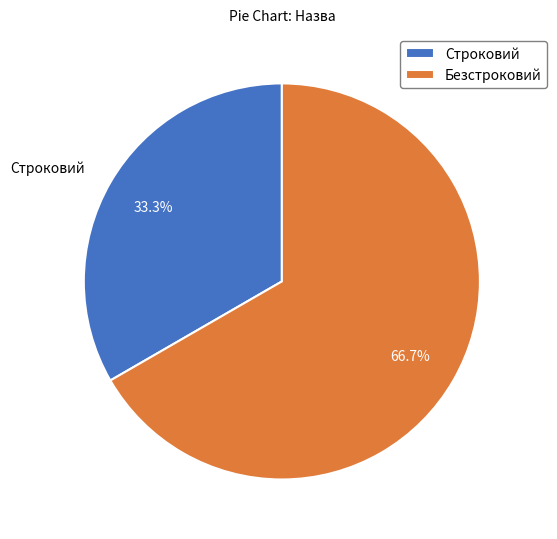

Which slice is the largest?

Безстроковий